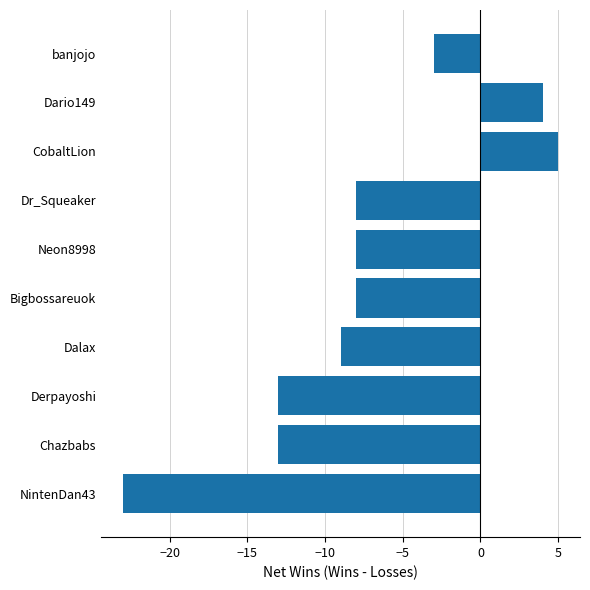

True or false: the data shows -8 at Dr_Squeaker.

True